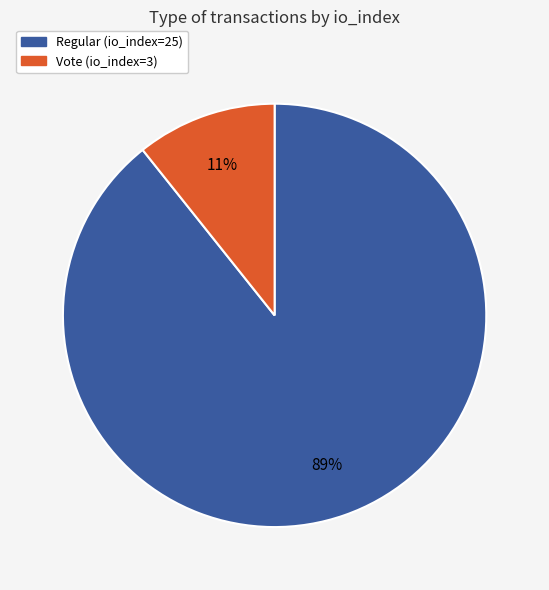

Which slice represents more than half of the pie?

Regular (io_index=25)